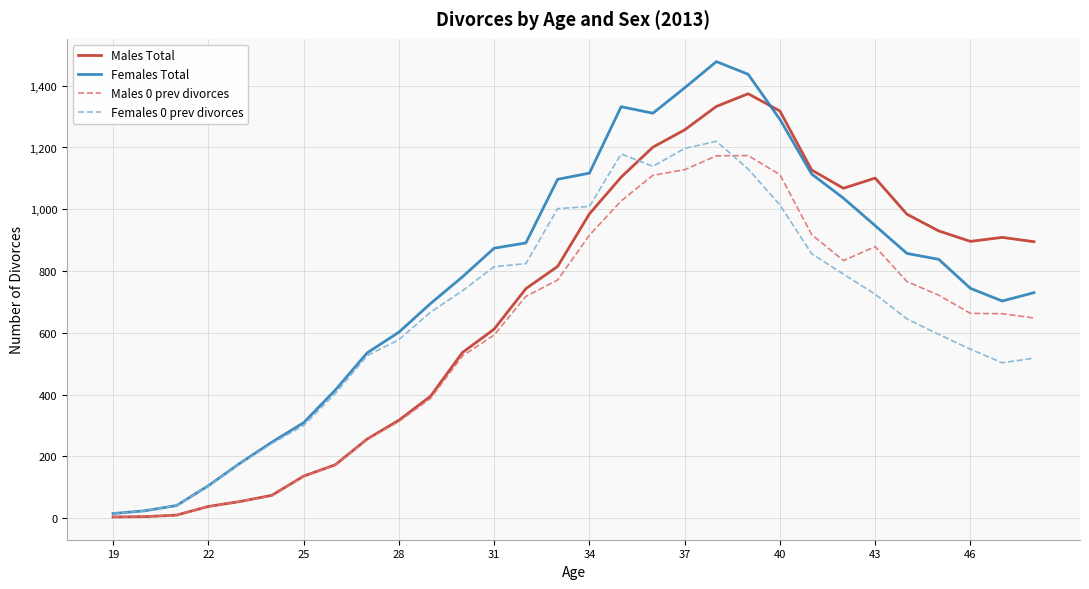

In Females Total, how many points are lower than both neighbors (excluding endpoints)?

2